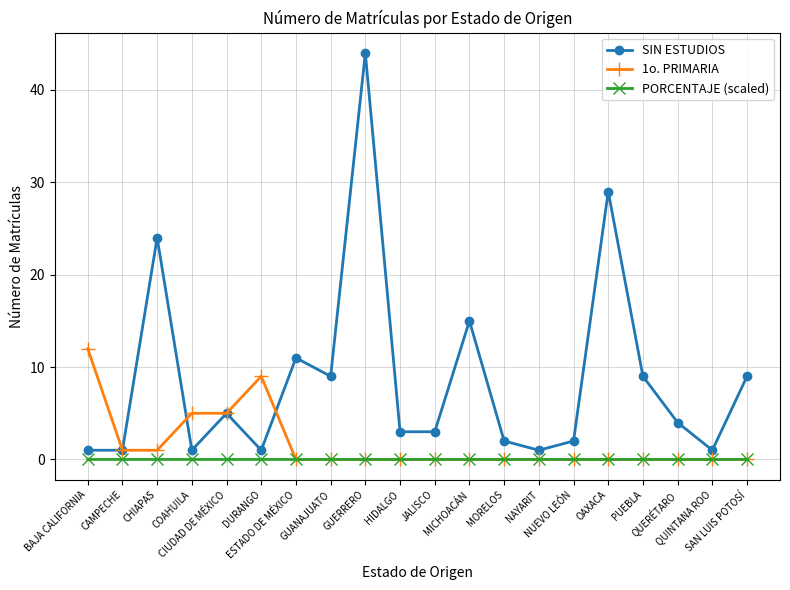

Is the value of SIN ESTUDIOS at CHIAPAS greater than the value of PORCENTAJE (scaled) at BAJA CALIFORNIA?

Yes